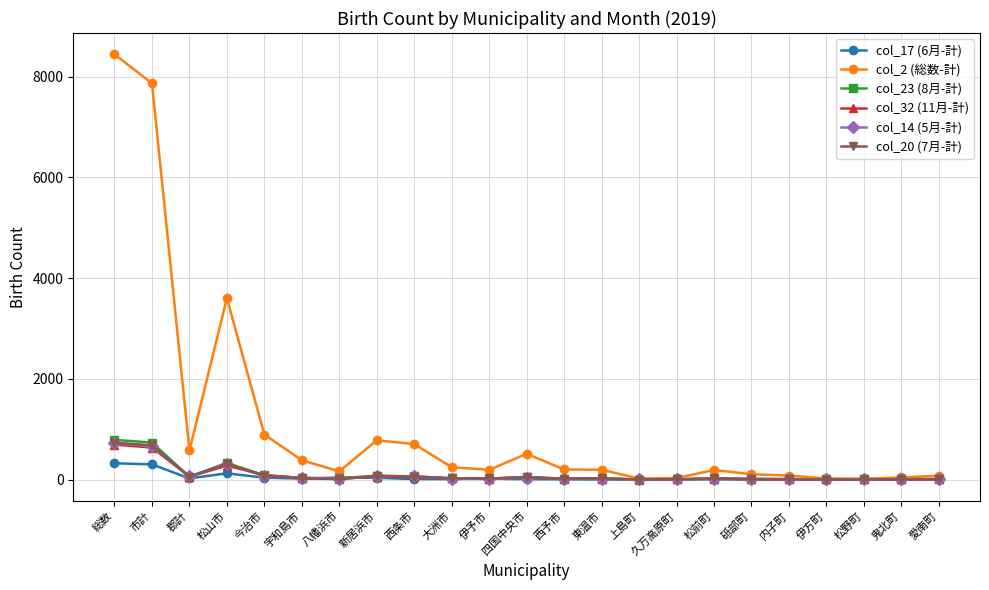

What is the difference between the second highest and second lowest values in the col_14 (5月-計) series?

655